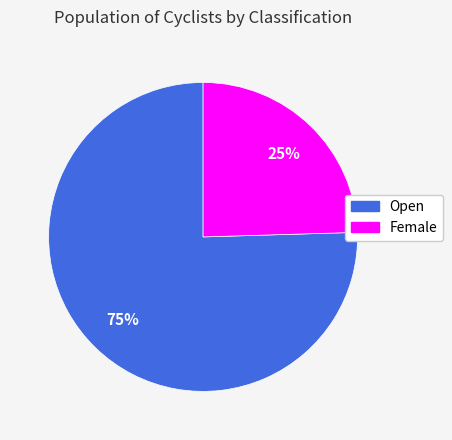

Rank the categories by value from highest to lowest.

Open, Female